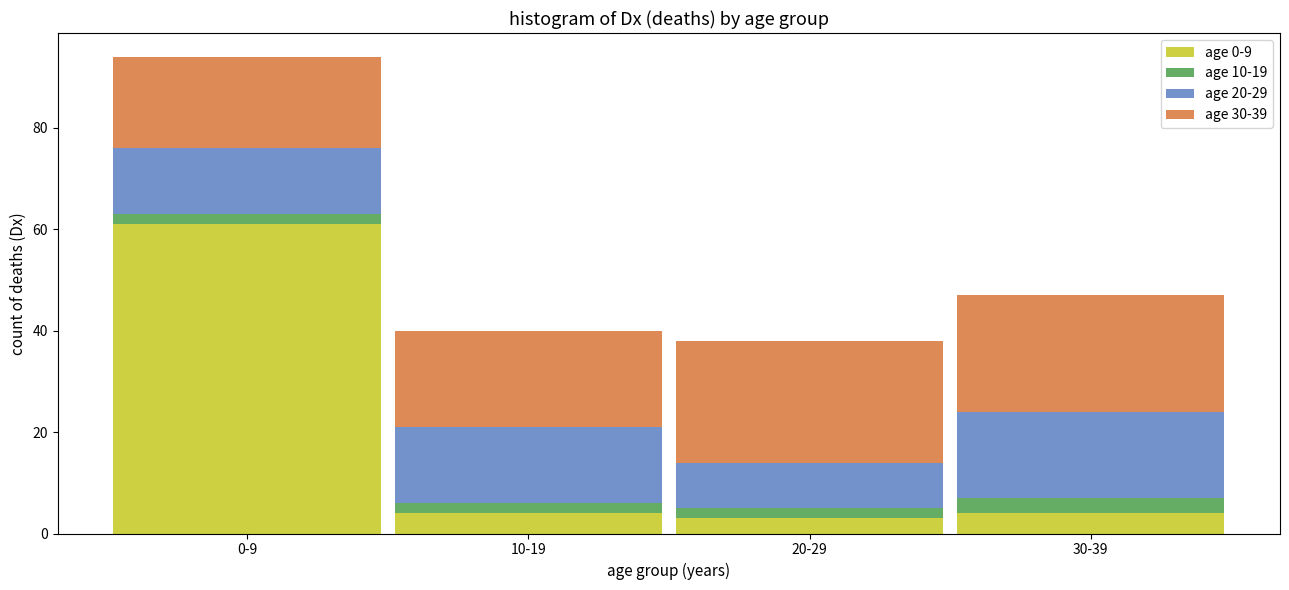

Reading left to right, transcribe the values for age 0-9.

61	4	3	4